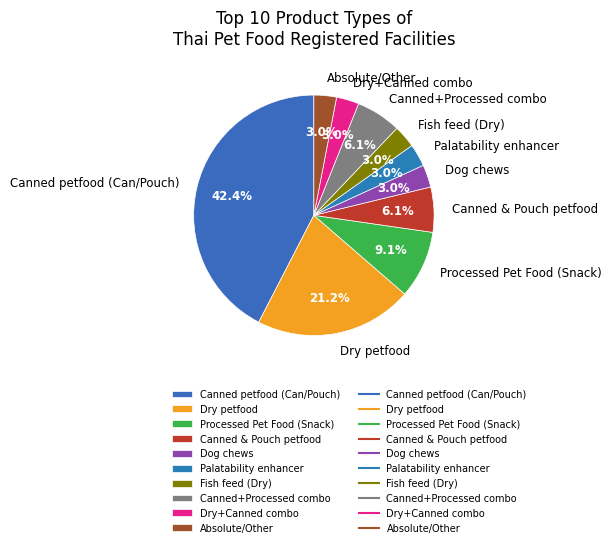

Which slice is the largest?

Canned petfood (Can/Pouch)